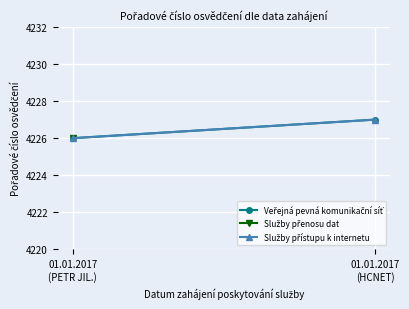

What is the approximate value of Veřejná pevná komunikační síť at 01.01.2017
(HCNET)?

4227